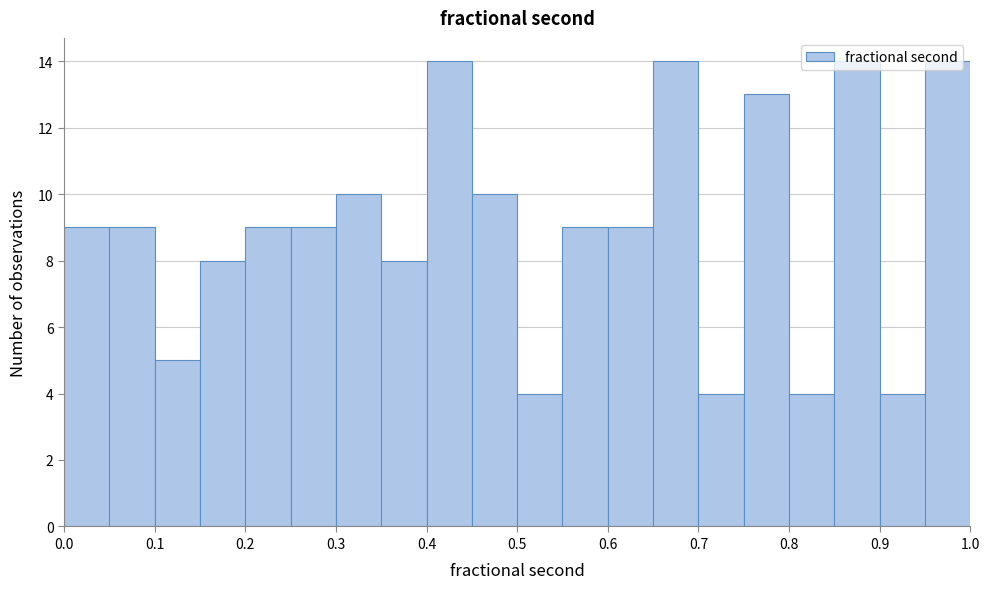

Reading left to right, list every bar in this chart as the range it spans on the x-axis followed by its height. The values are not printed on the chart, so give them approximately, as read against the axis.

0.00 to 0.05: 9
0.05 to 0.10: 9
0.10 to 0.15: 5
0.15 to 0.20: 8
0.20 to 0.25: 9
0.25 to 0.30: 9
0.30 to 0.35: 10
0.35 to 0.40: 8
0.40 to 0.45: 14
0.45 to 0.50: 10
0.50 to 0.55: 4
0.55 to 0.60: 9
0.60 to 0.65: 9
0.65 to 0.70: 14
0.70 to 0.75: 4
0.75 to 0.80: 13
0.80 to 0.85: 4
0.85 to 0.90: 14
0.90 to 0.95: 4
0.95 to 1.00: 14